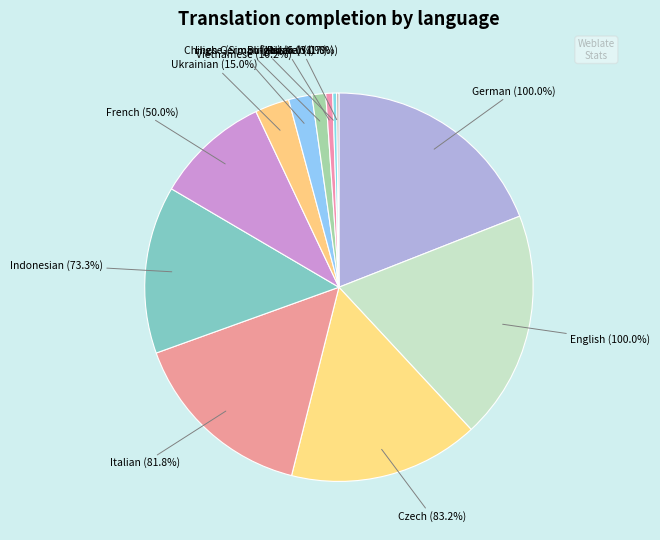

To the nearest percent, what is the difference between the Indonesian and French slice percentages?

4%